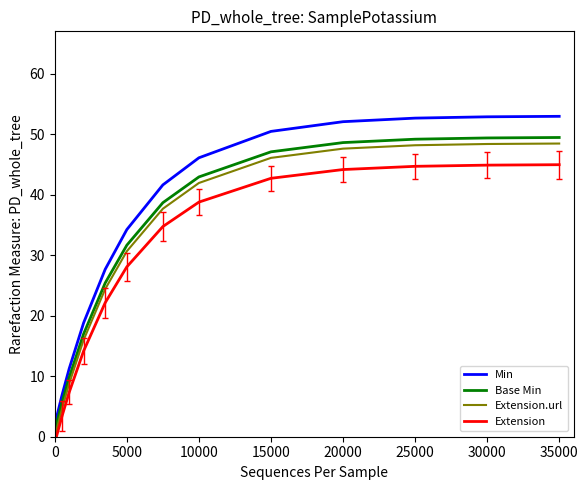

The value of Min at 25000 is 73.5. True or false?

False